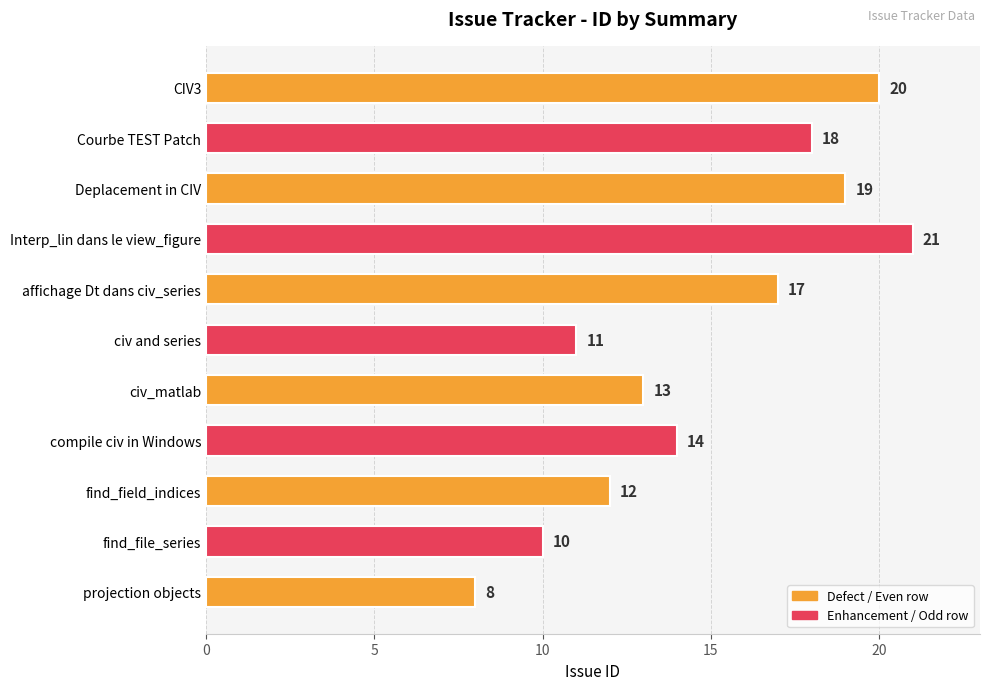

List the labels in order of value, smallest first.

projection objects, find_file_series, civ and series, find_field_indices, civ_matlab, compile civ in Windows, affichage Dt dans civ_series, Courbe TEST Patch, Deplacement in CIV, CIV3, Interp_lin dans le view_figure